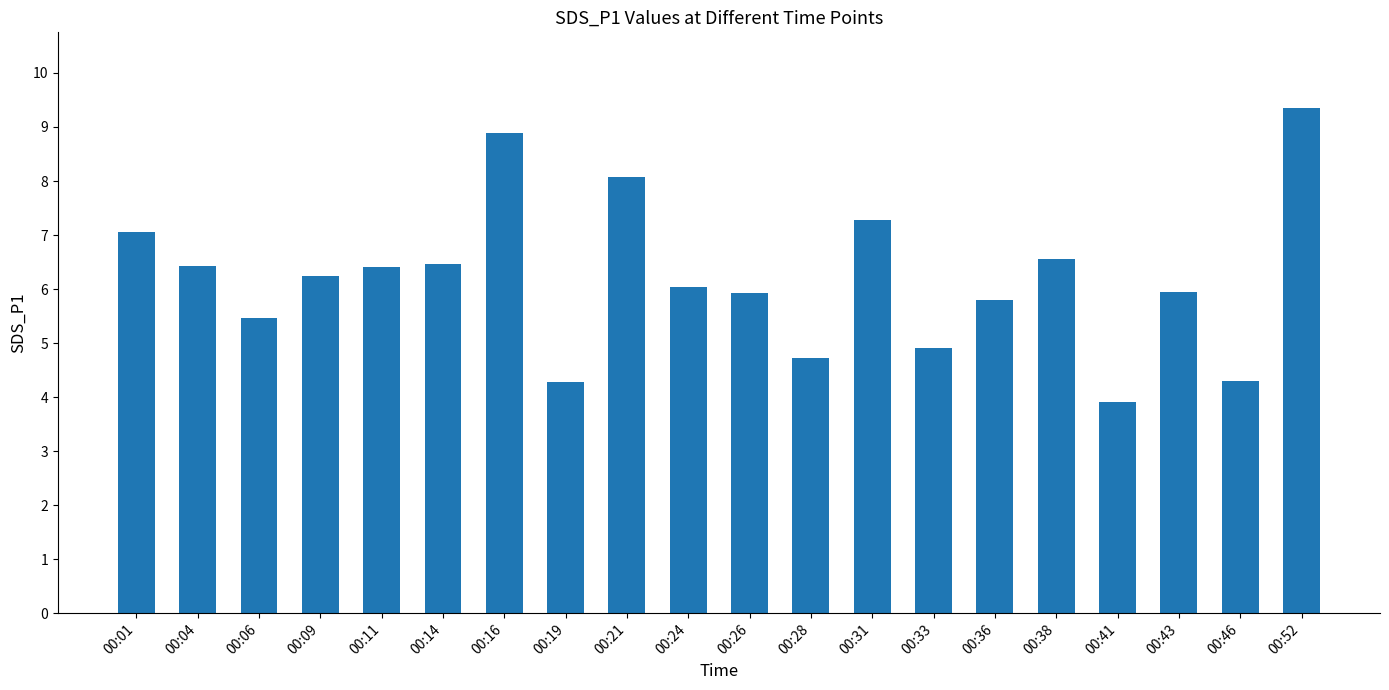

Are the bars grouped side by side (vs. stacked)?

No